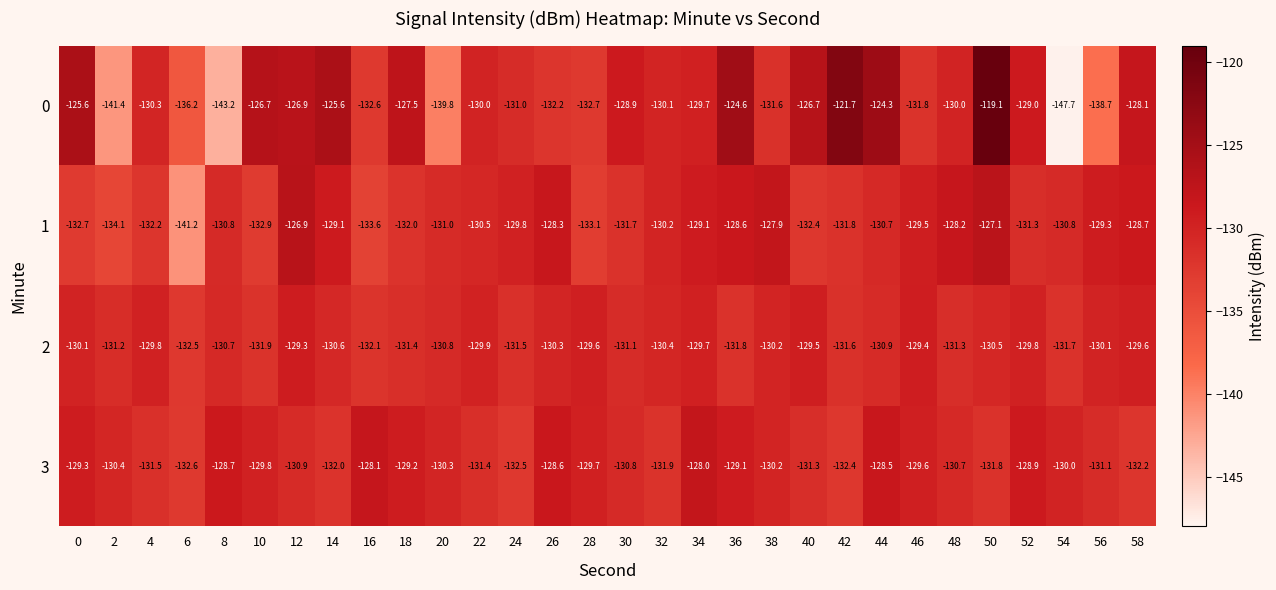

Which series has the largest total across all categories?

3